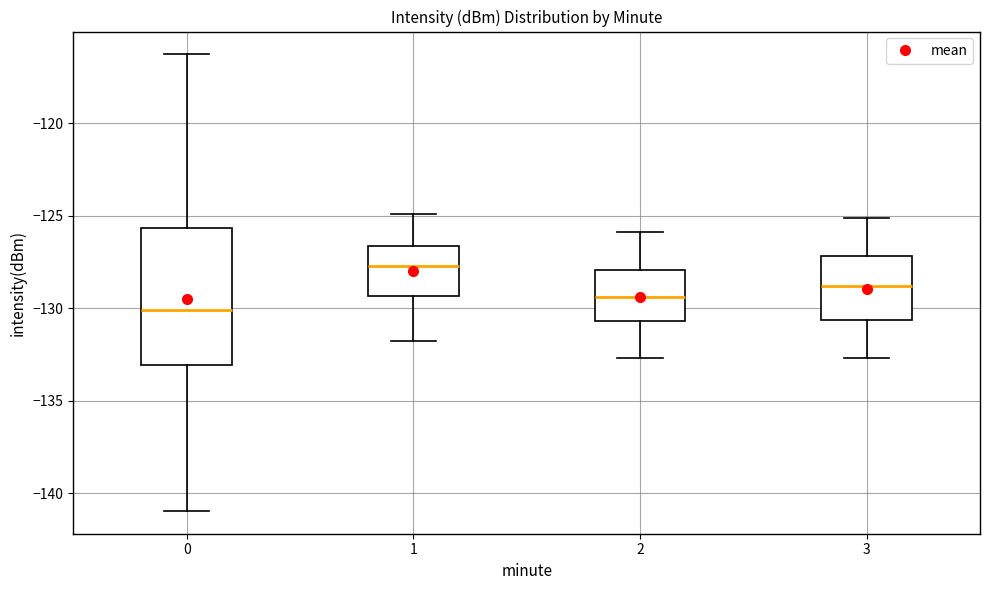

Where does the median line of the box at x = 0 sit on the y-axis? The values are not printed on the chart, so give them approximately, as read against the axis.

-130.0